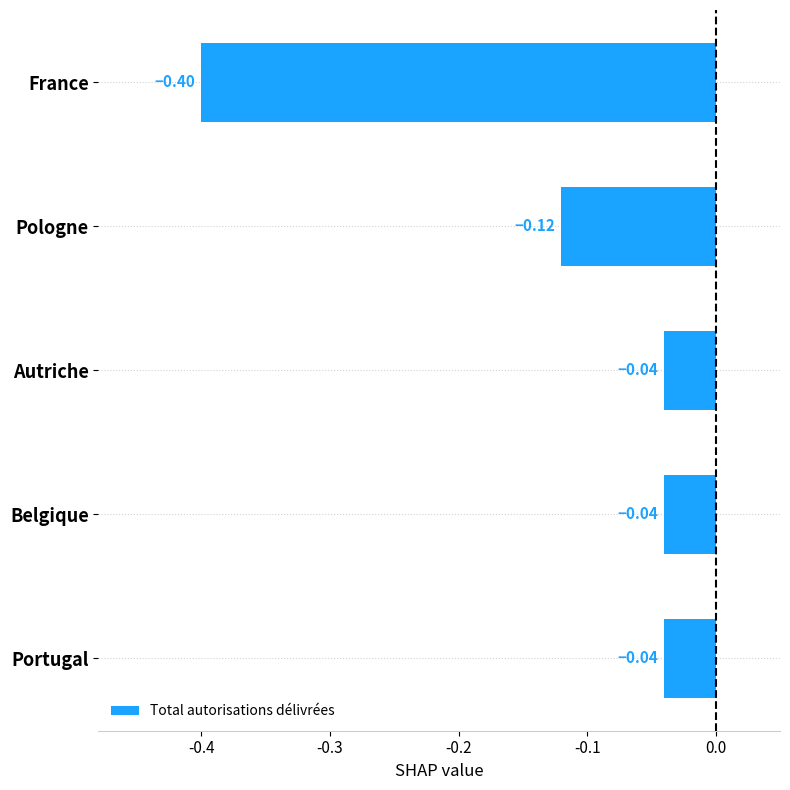

What is the label of the 2nd bar from the bottom?

Belgique